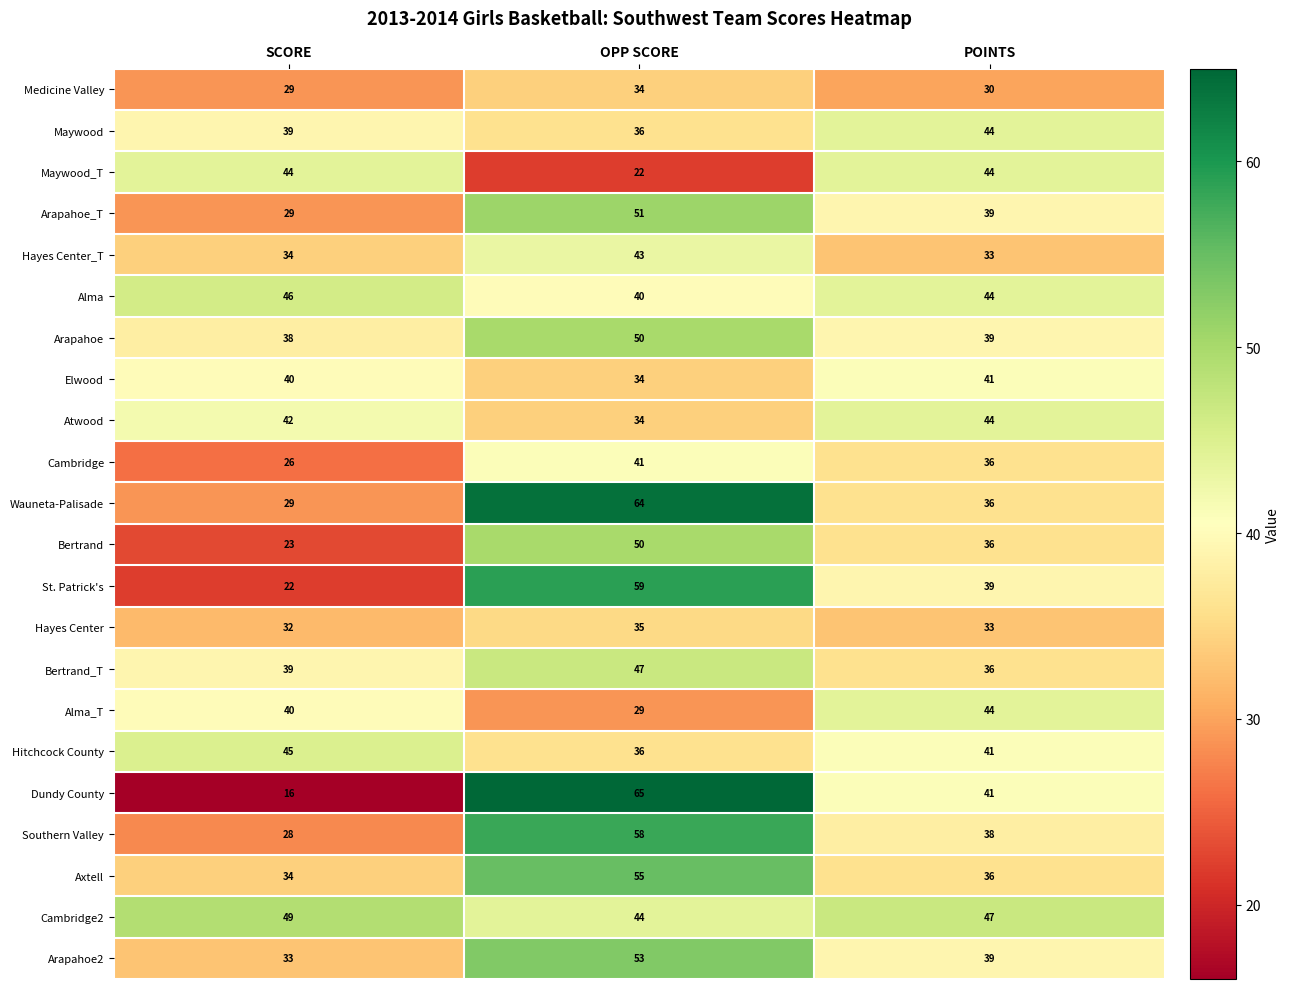

The Cambridge2 series shows 47 at POINTS. True or false?

True